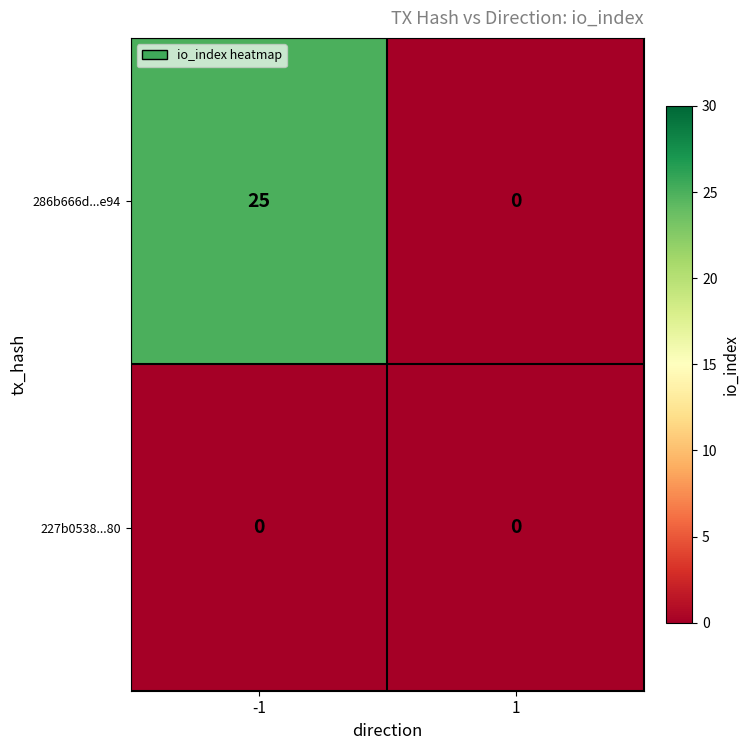

Which series has the largest total across all categories?

286b666d...e94